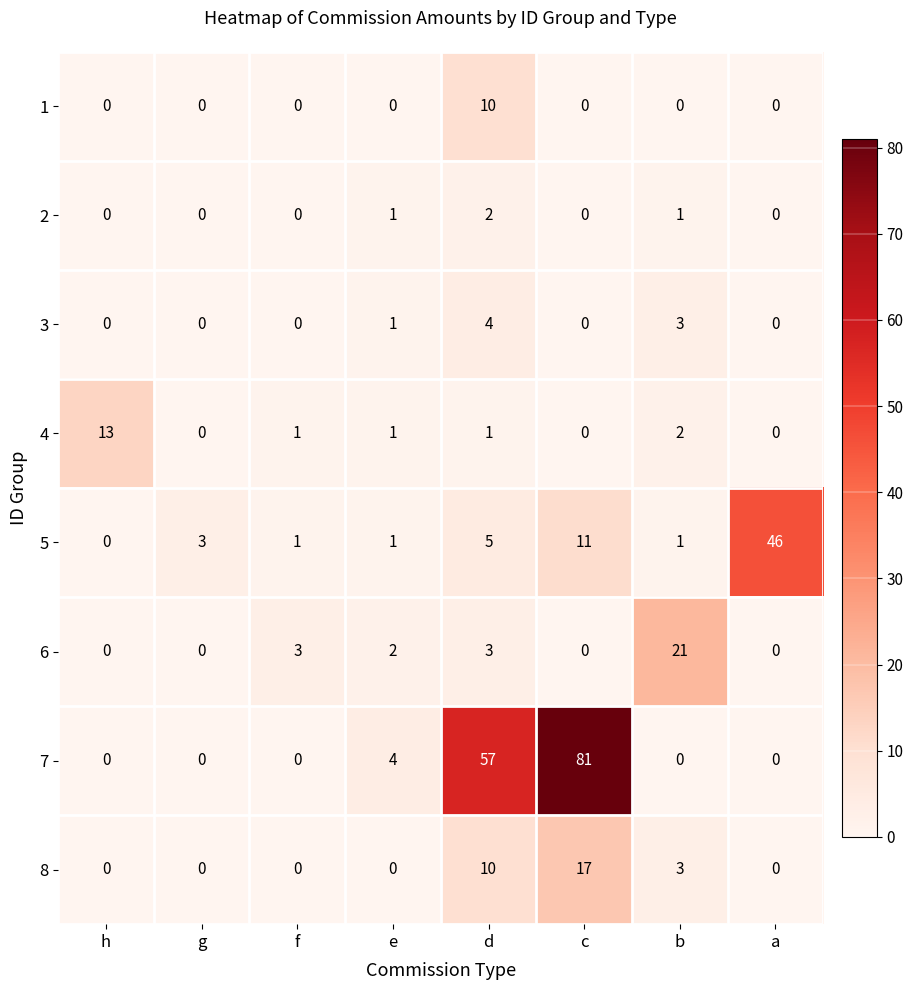

What is the difference between the maximum and second lowest values in the 8 series?

17